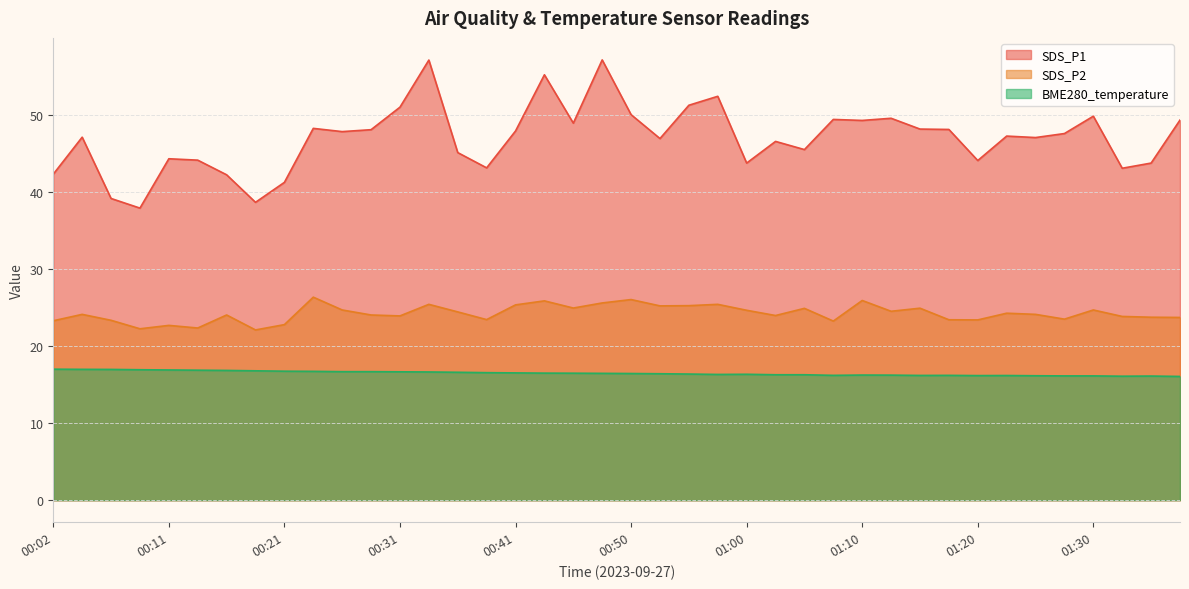

How many data points in SDS_P2 are above 24?

23